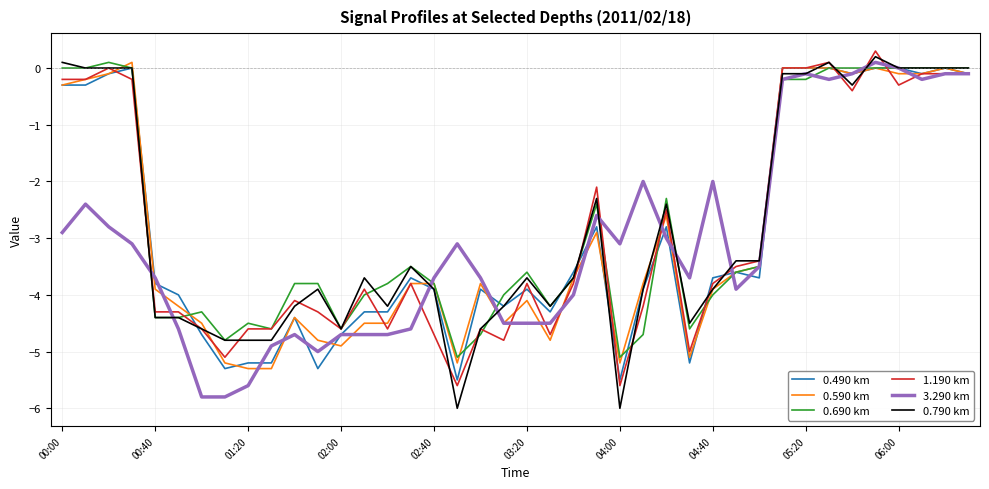

What is the greatest value displayed?

0.3